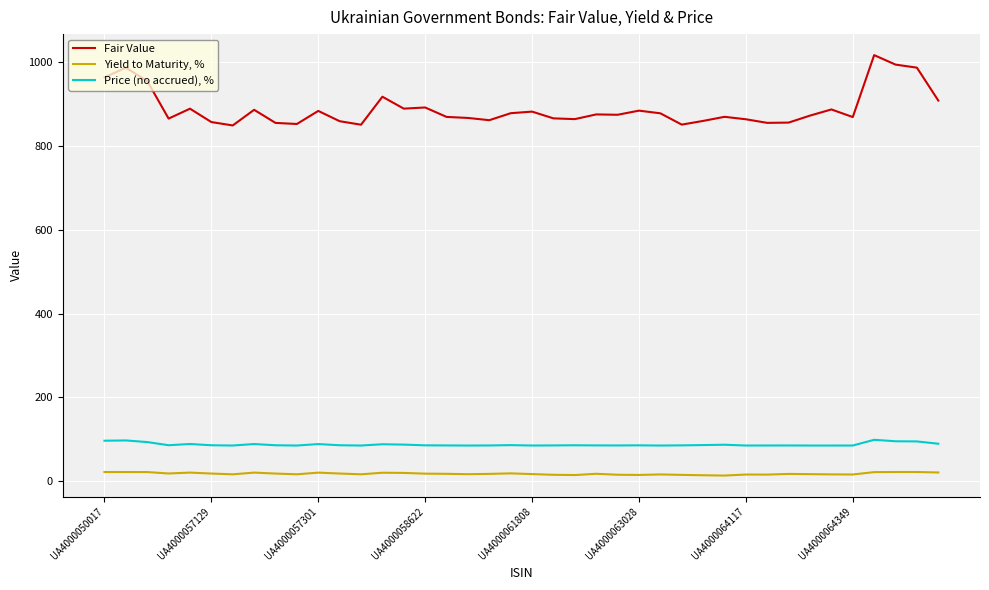

What is the maximum value for Fair Value?

1017.1